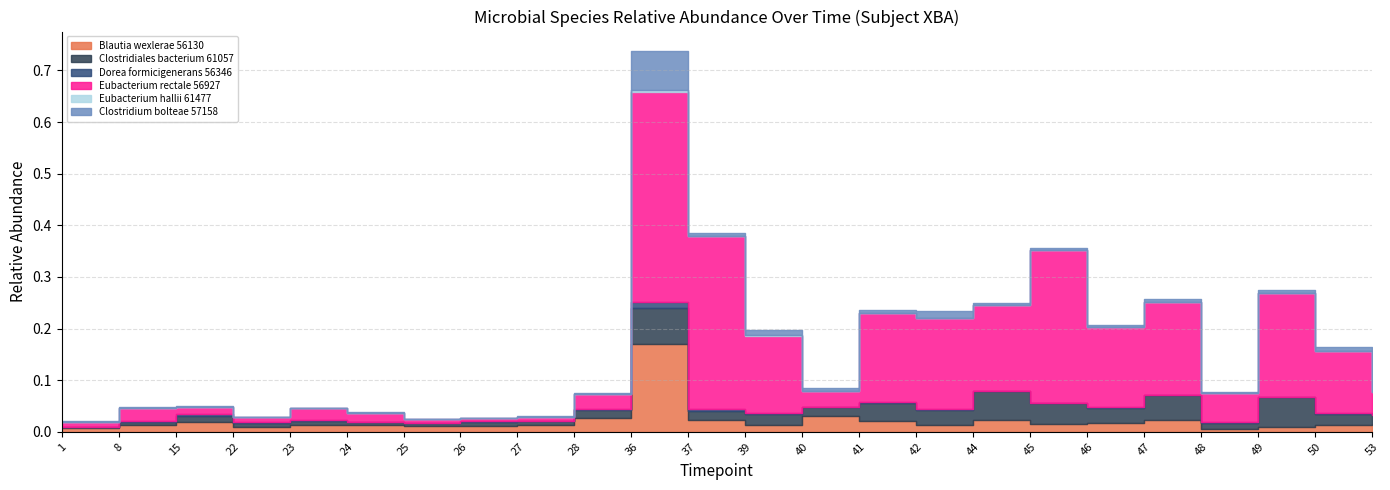

What are all the series names shown in the legend?

Blautia_wexlerae_56130, Clostridiales_bacterium_61057, Dorea_formicigenerans_56346, Eubacterium_rectale_56927, Eubacterium_hallii_61477, Clostridium_bolteae_57158